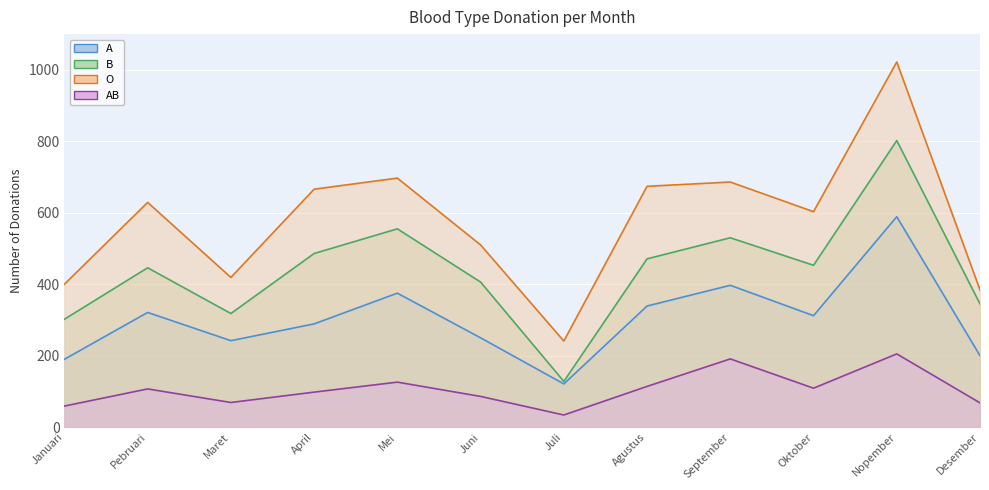

What value does the A series have at Juni, to the nearest 50?

250